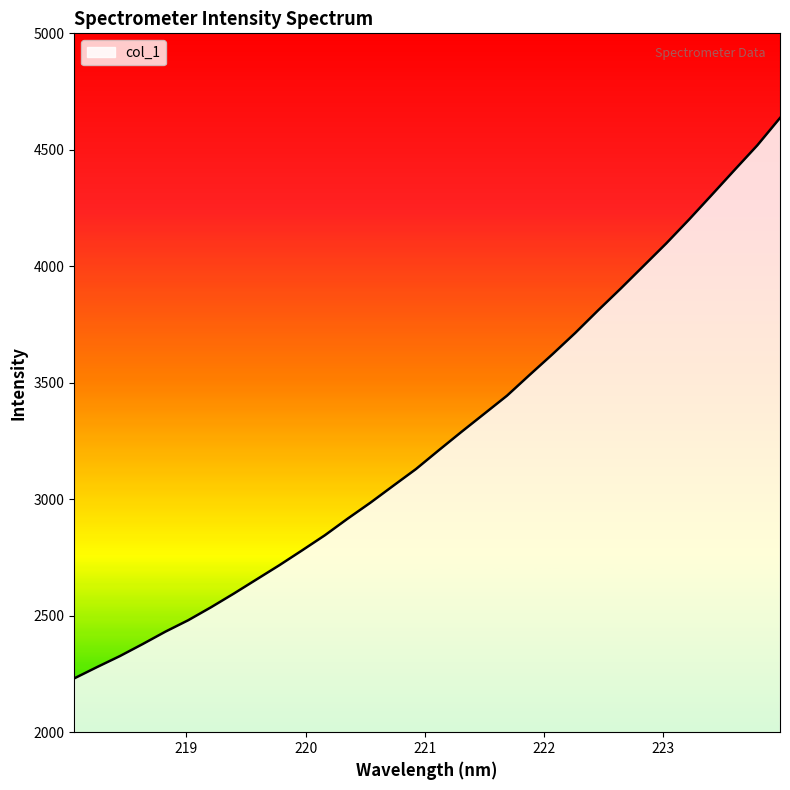

What is the minimum value shown in the chart?

2231.1